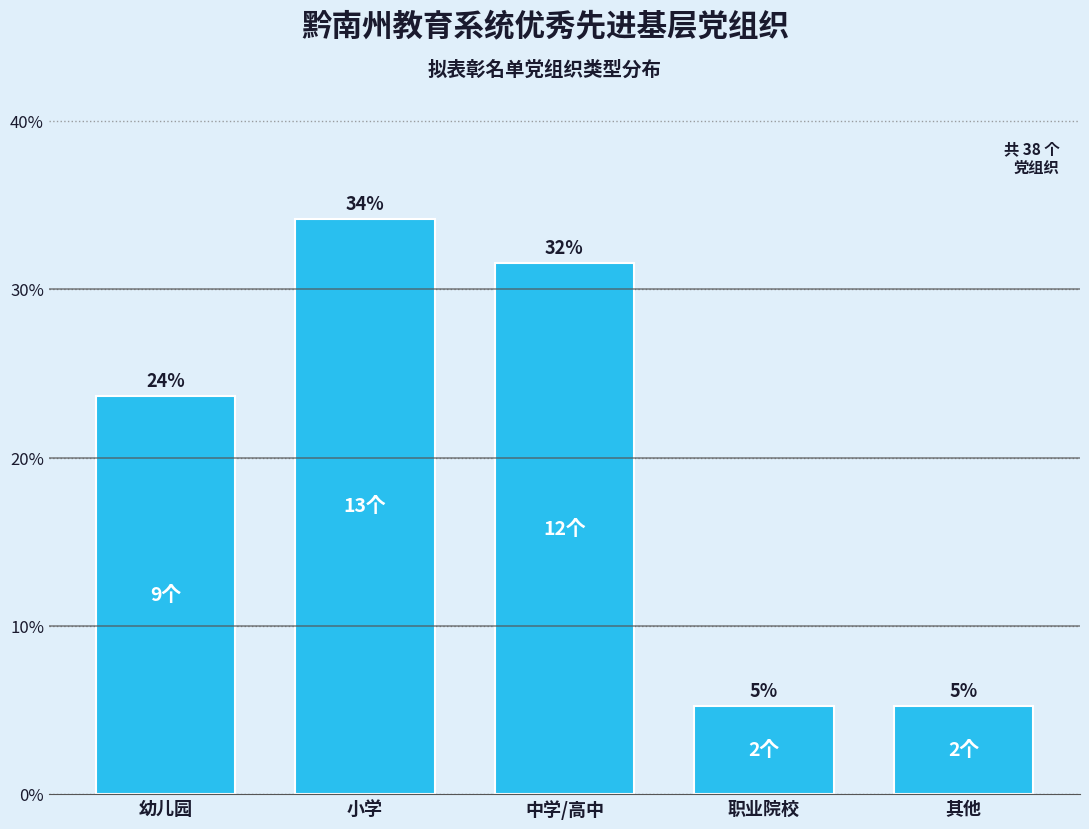

How many bars are there in total?

5